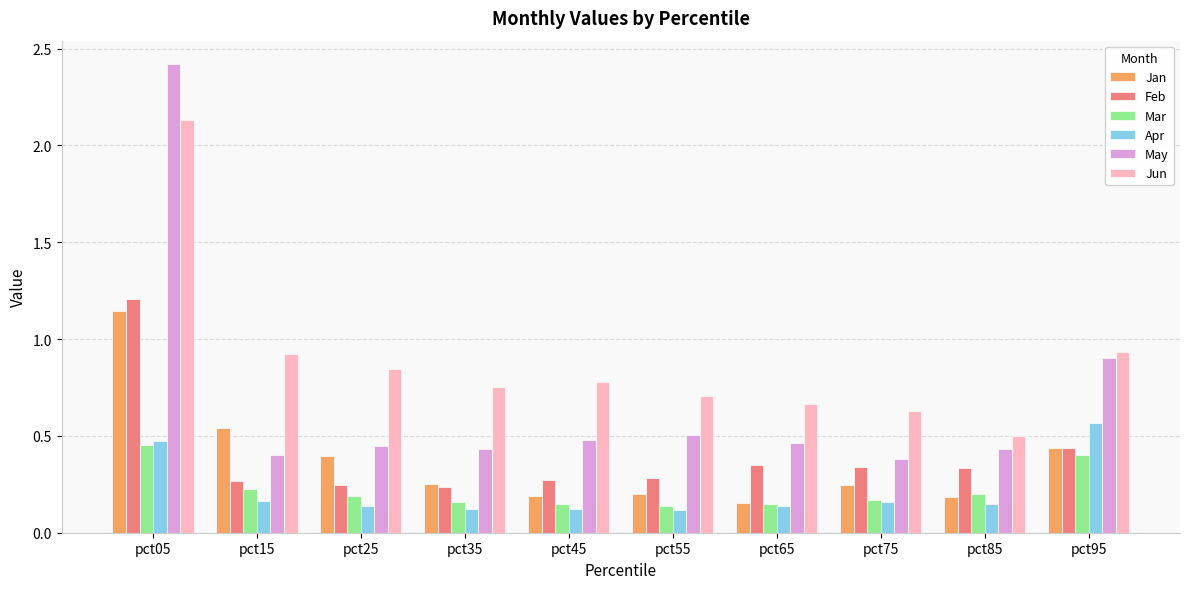

At which label does Feb reach its peak?

pct05